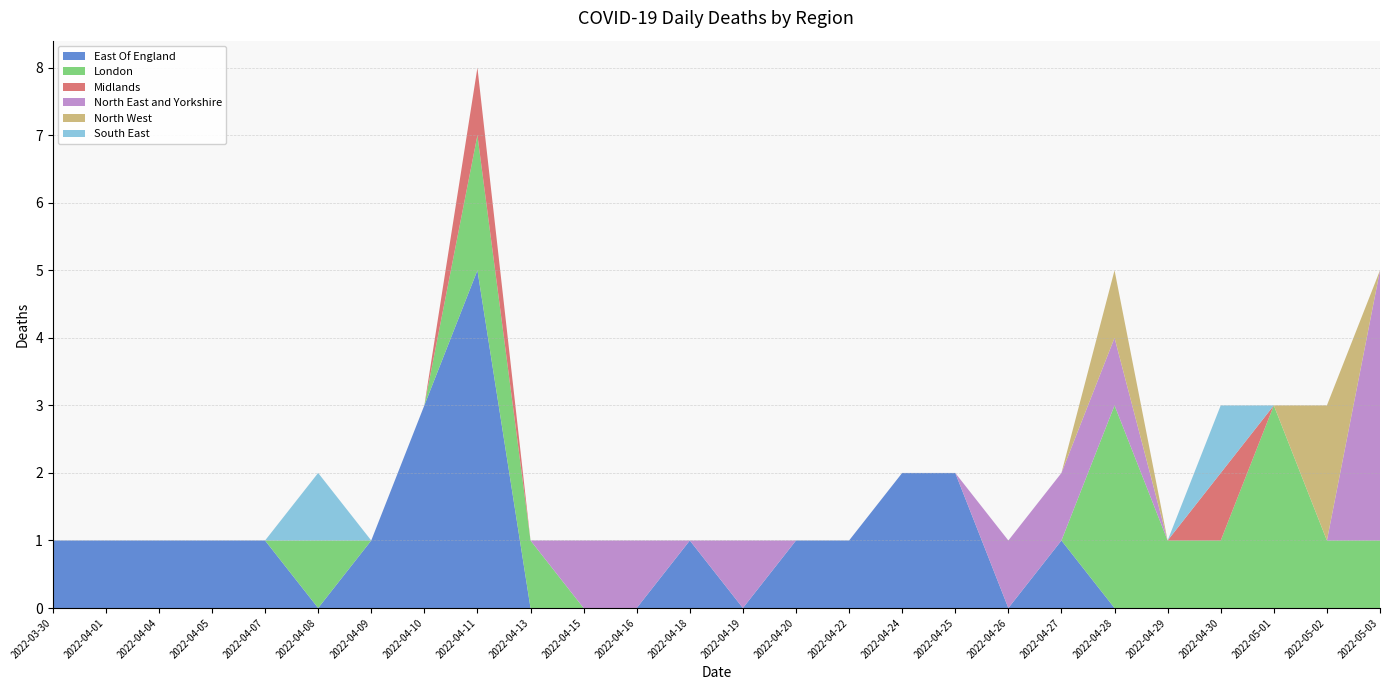

Reading left to right, extract all data points from this chart.

East Of England: 1	1	1	1	1	0	1	3	5	0	0	0	1	0	1	1	2	2	0	1	0	0	0	0	0	0
London: 0	0	0	0	0	1	0	0	2	1	0	0	0	0	0	0	0	0	0	0	3	1	1	3	1	1
Midlands: 0	0	0	0	0	0	0	0	1	0	0	0	0	0	0	0	0	0	0	0	0	0	1	0	0	0
North East and Yorkshire: 0	0	0	0	0	0	0	0	0	0	1	1	0	1	0	0	0	0	1	1	1	0	0	0	0	4
North West: 0	0	0	0	0	0	0	0	0	0	0	0	0	0	0	0	0	0	0	0	1	0	0	0	2	0
South East: 0	0	0	0	0	1	0	0	0	0	0	0	0	0	0	0	0	0	0	0	0	0	1	0	0	0